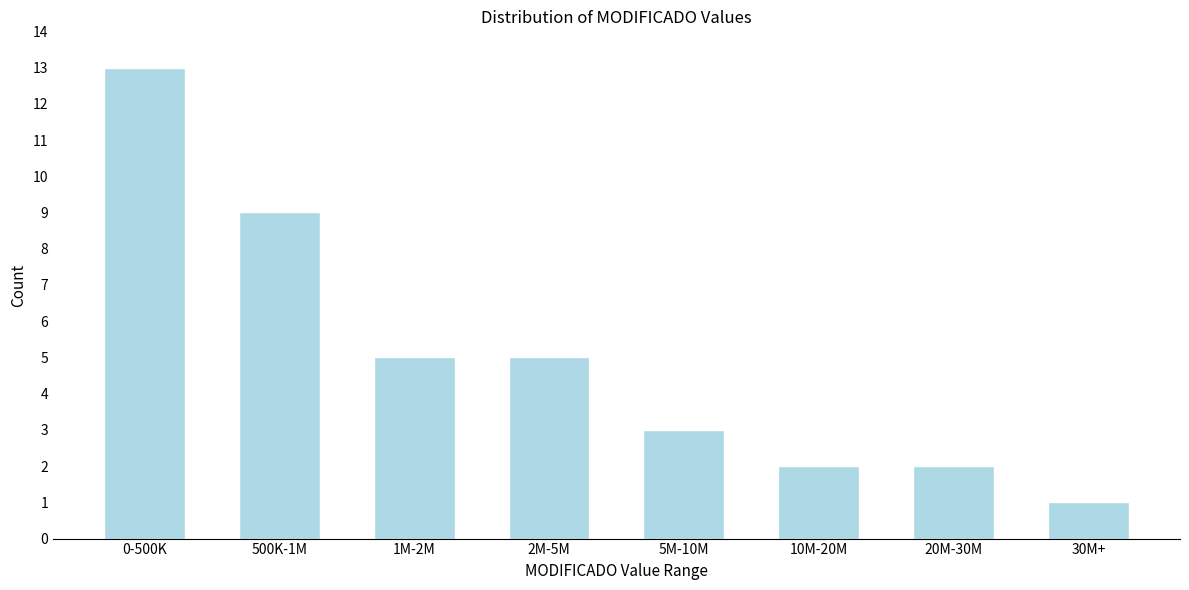

Reading left to right, what are all the values shown in this chart?

0-500K=13	500K-1M=9	1M-2M=5	2M-5M=5	5M-10M=3	10M-20M=2	20M-30M=2	30M+=1